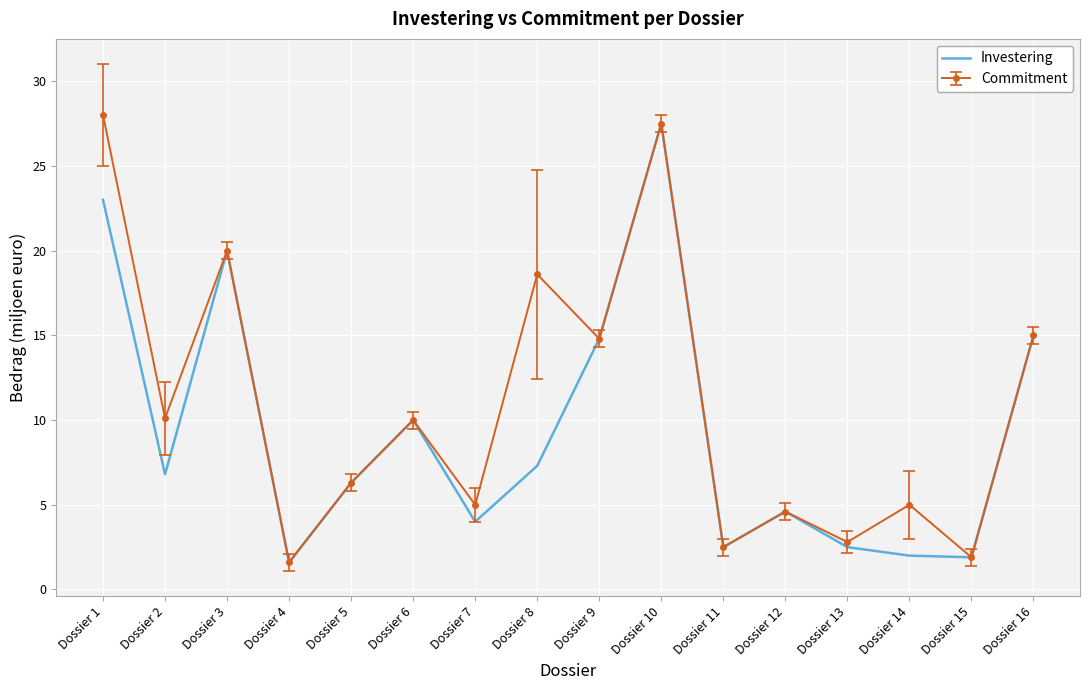

Which series has the largest total across all categories?

Commitment